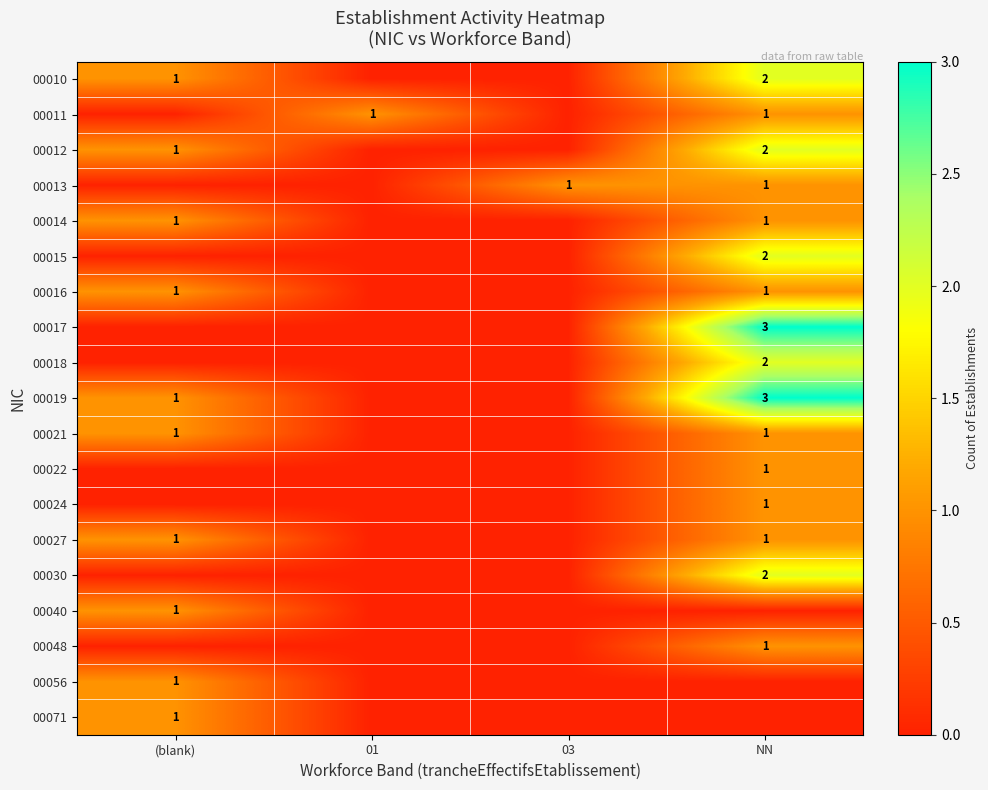

The value of 00014 at NN is 1. True or false?

True